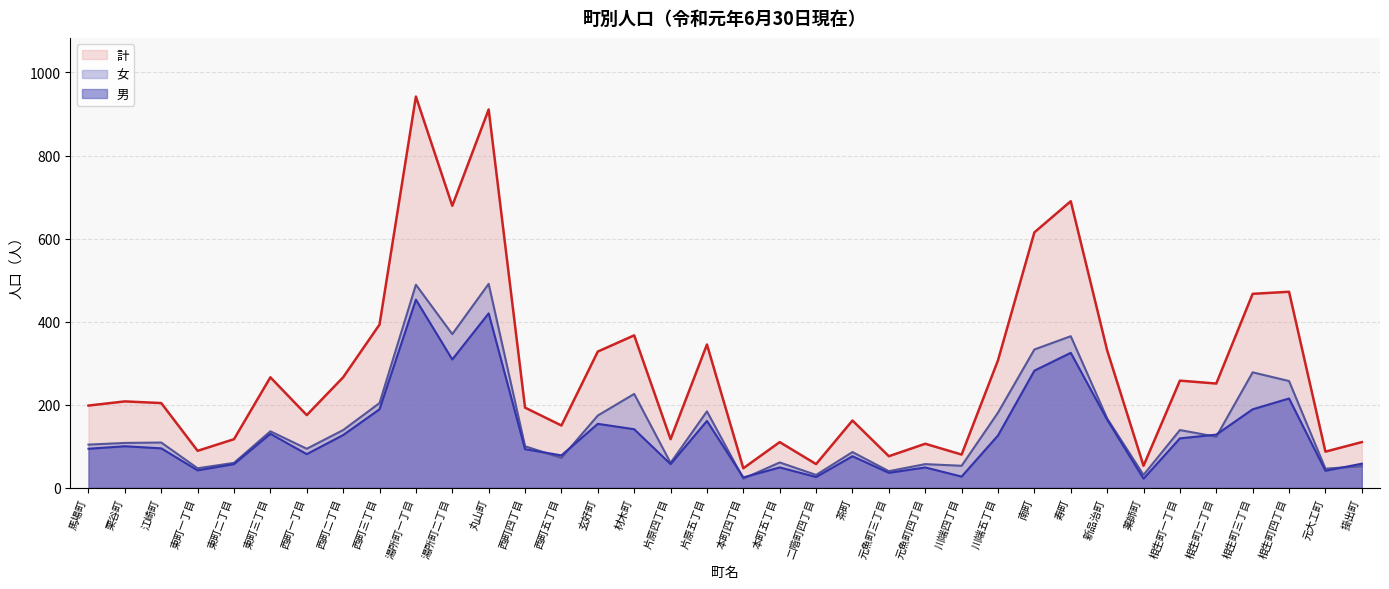

How many distinct data groups are displayed?

3